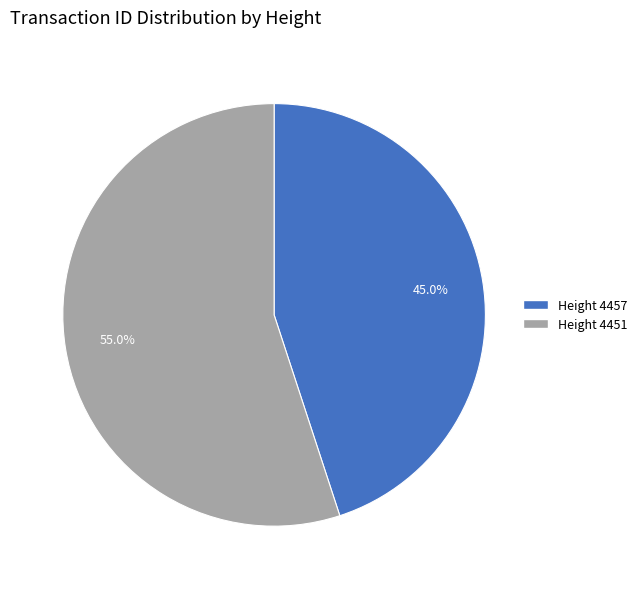

The Height 4457 slice represents 58% of the pie. True or false?

False